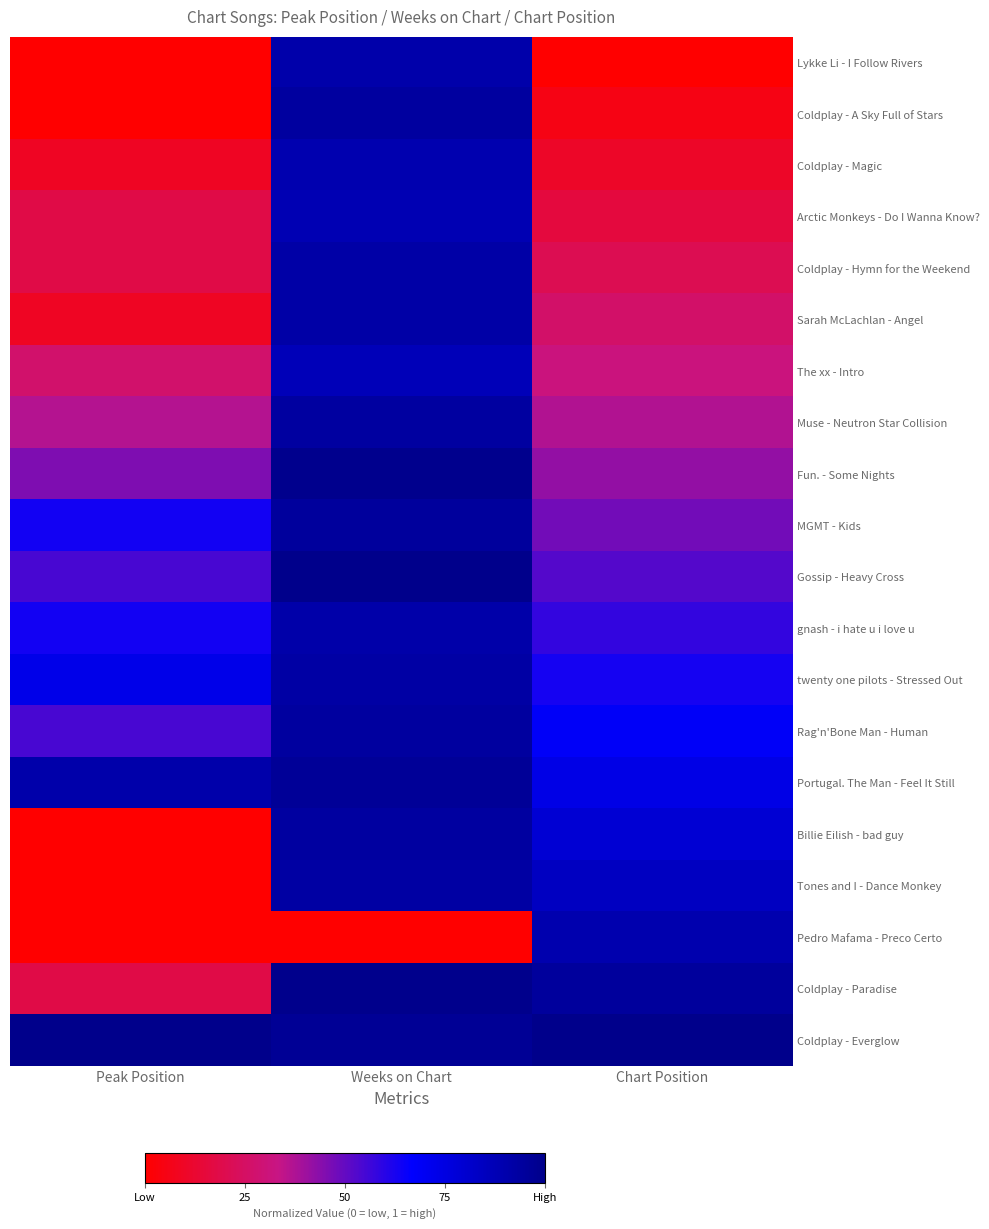

At which category is the sum across all series the highest?

Weeks on Chart